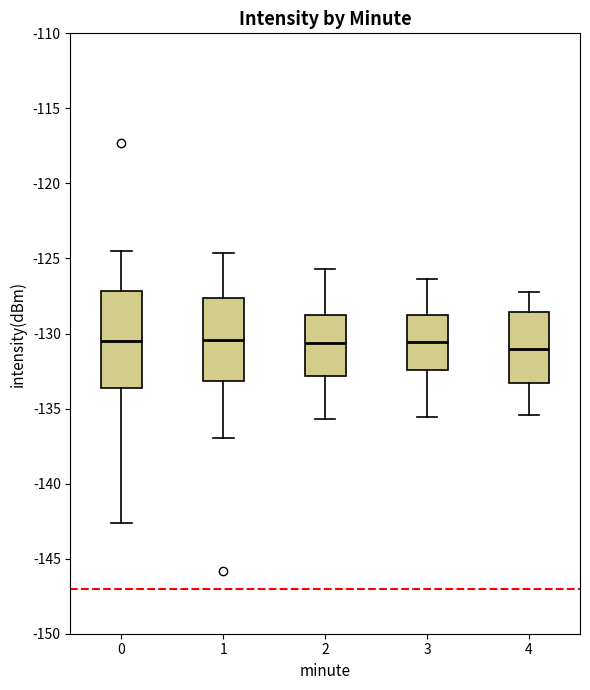

Where does the lower whisker of the box at x = 3 end on the y-axis? The values are not printed on the chart, so give them approximately, as read against the axis.

-135.5